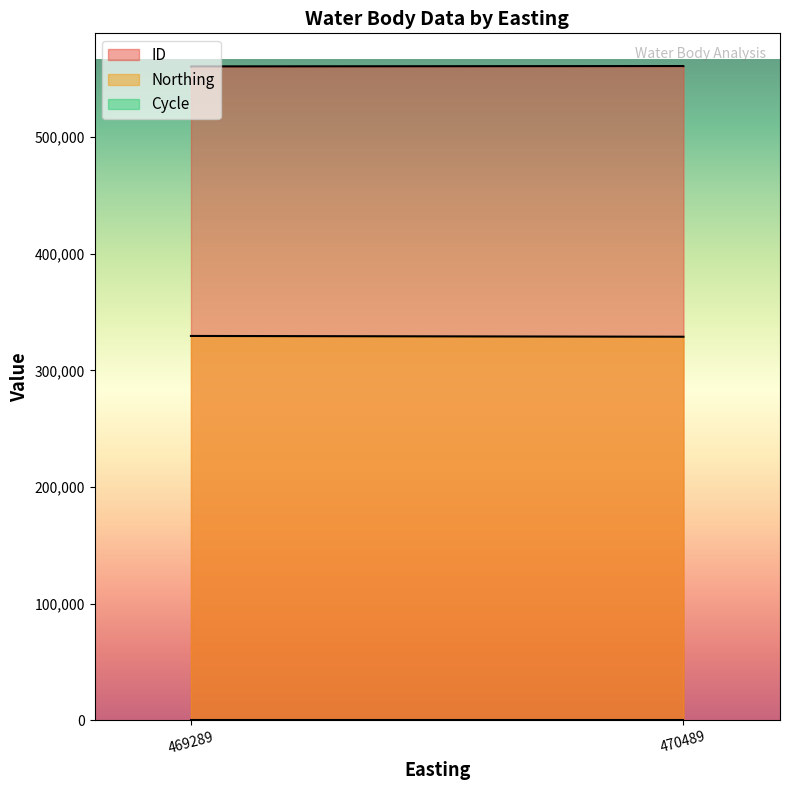

True or false: ID and Northing cross at least once.

False